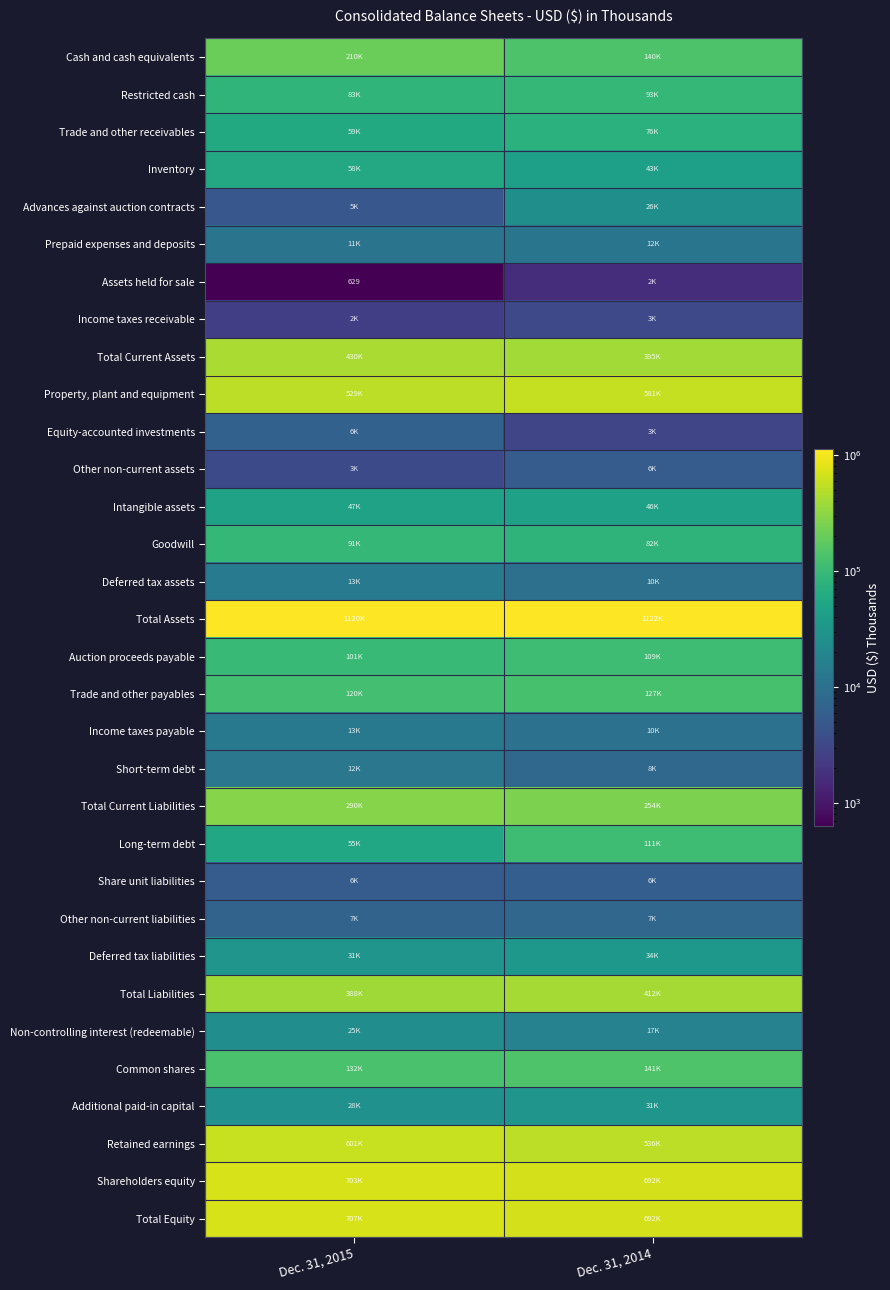

Rank the categories by Trade and other receivables value from lowest to highest.

Dec. 31, 2015, Dec. 31, 2014